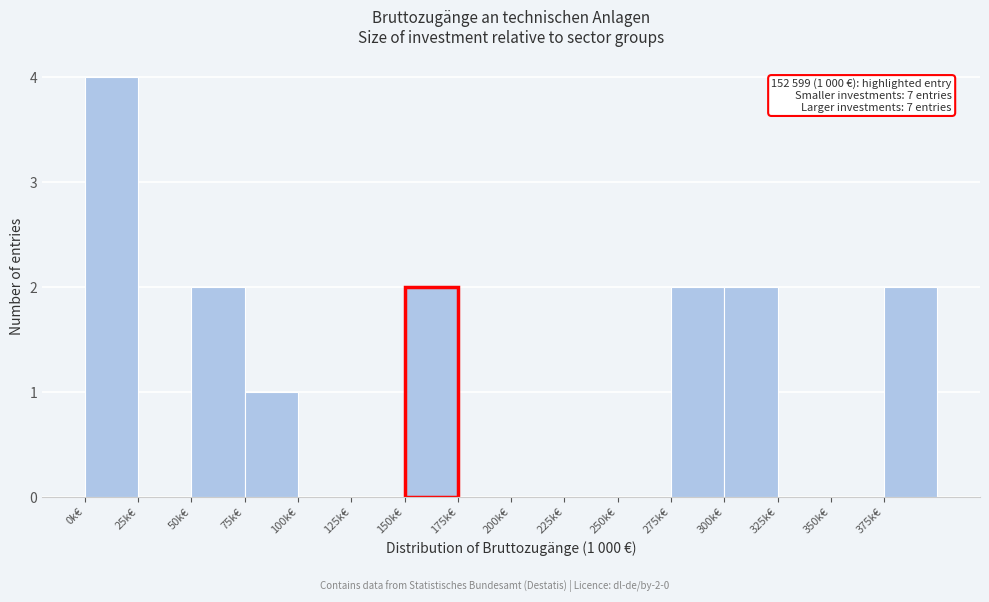

Reading left to right, list all the values displayed in this chart.

0k€=4	25k€=0	50k€=2	75k€=1	100k€=0	125k€=0	150k€=2	175k€=0	200k€=0	225k€=0	250k€=0	275k€=2	300k€=2	325k€=0	350k€=0	375k€=2